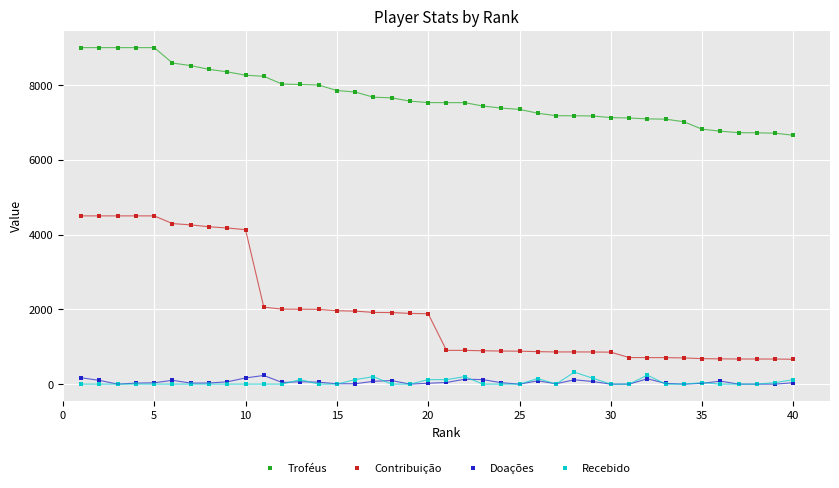

Which series reaches the maximum Y coordinate?

Troféus